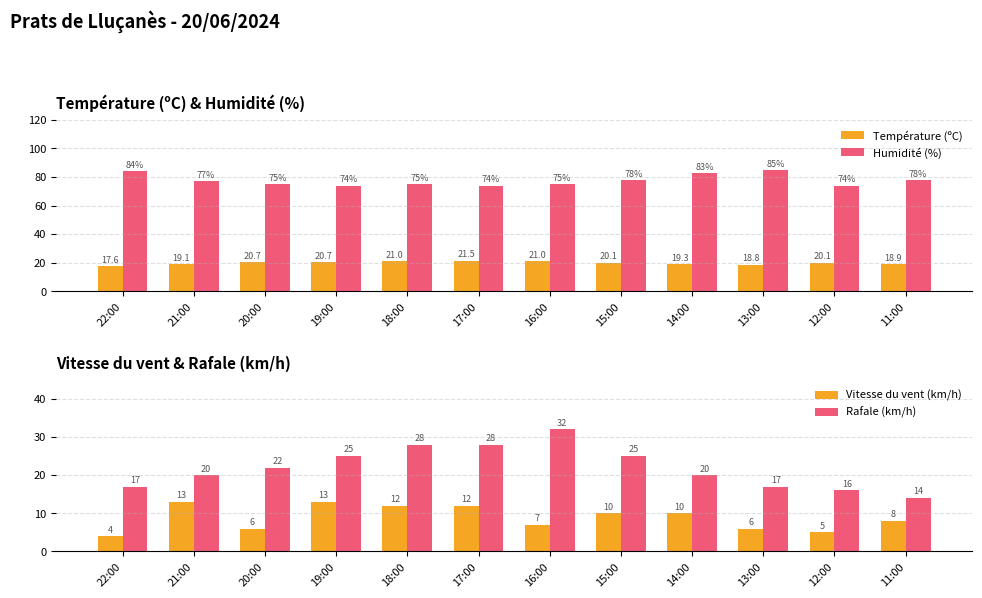

What are all the series names shown in the legend?

Température (ºC), Humidité (%), Vitesse du vent (km/h), Rafale (km/h)